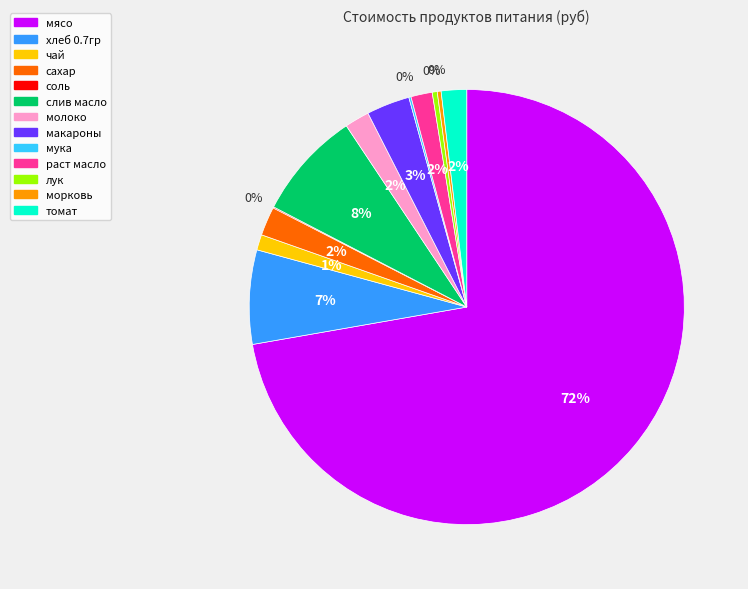

Is мясо the majority of the pie?

Yes